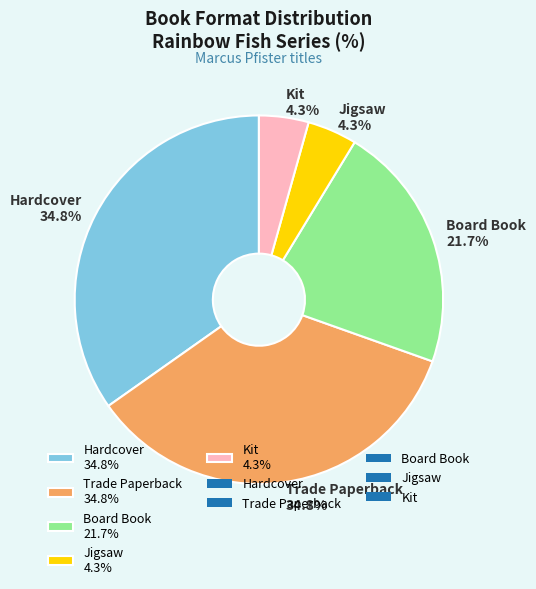

Is it true that Board Book is 31% of the pie?

False